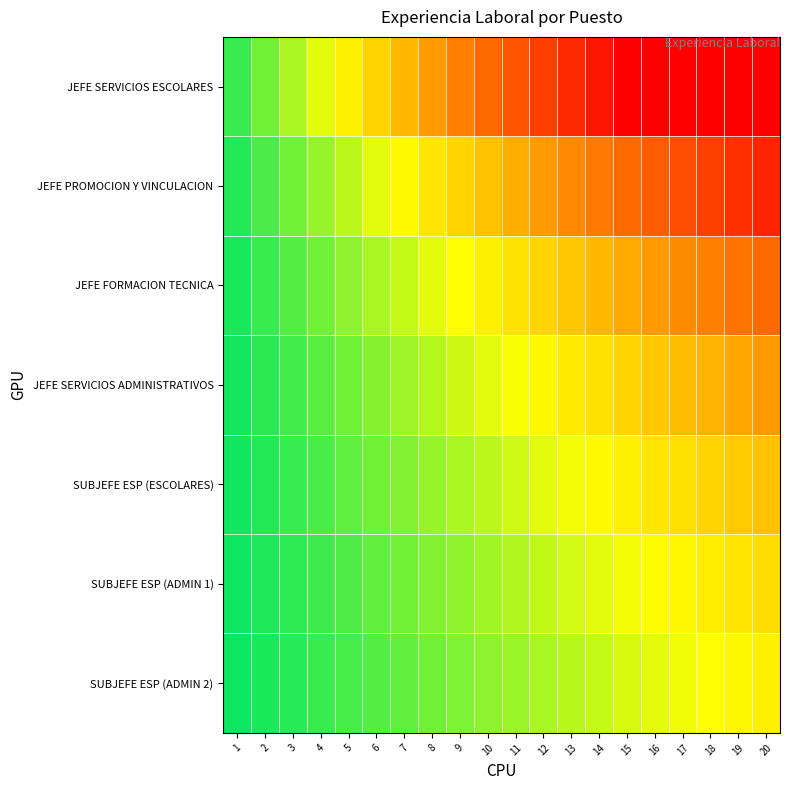

What is the difference between the highest and lowest values at 3?

0.4